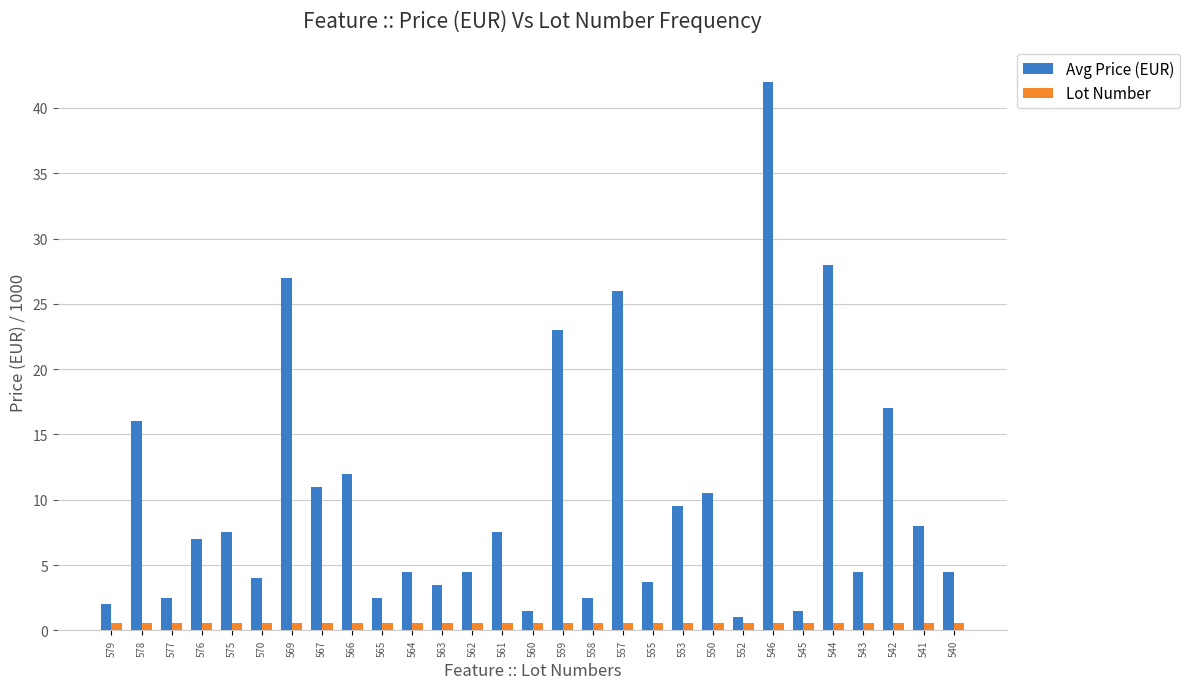

Which series has the largest total across all categories?

Avg Price (EUR)